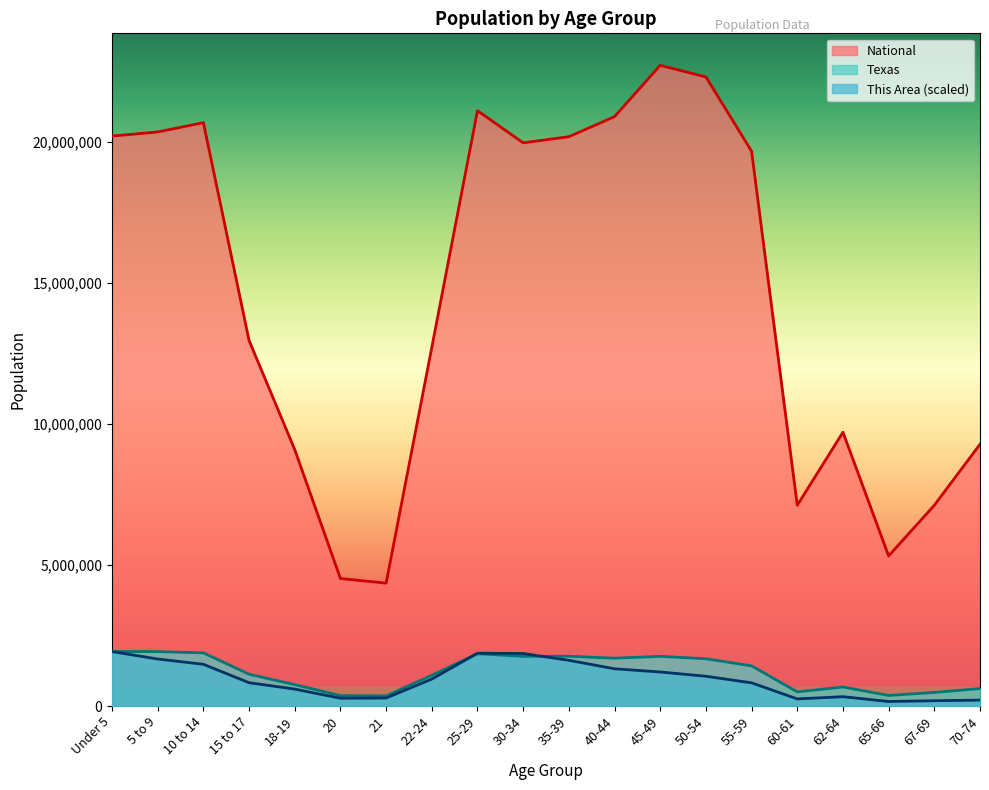

The This Area series shows 315549.9 at 70-74. True or false?

False